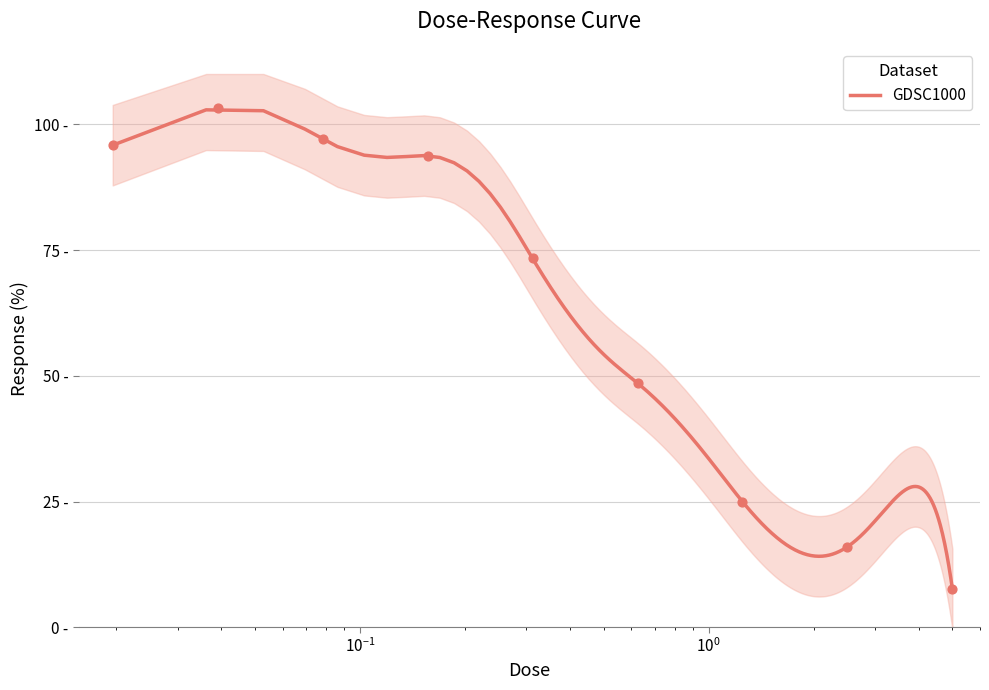

Approximately how many times larger is the value at 0.0390625 compared to 5.0?

13.6